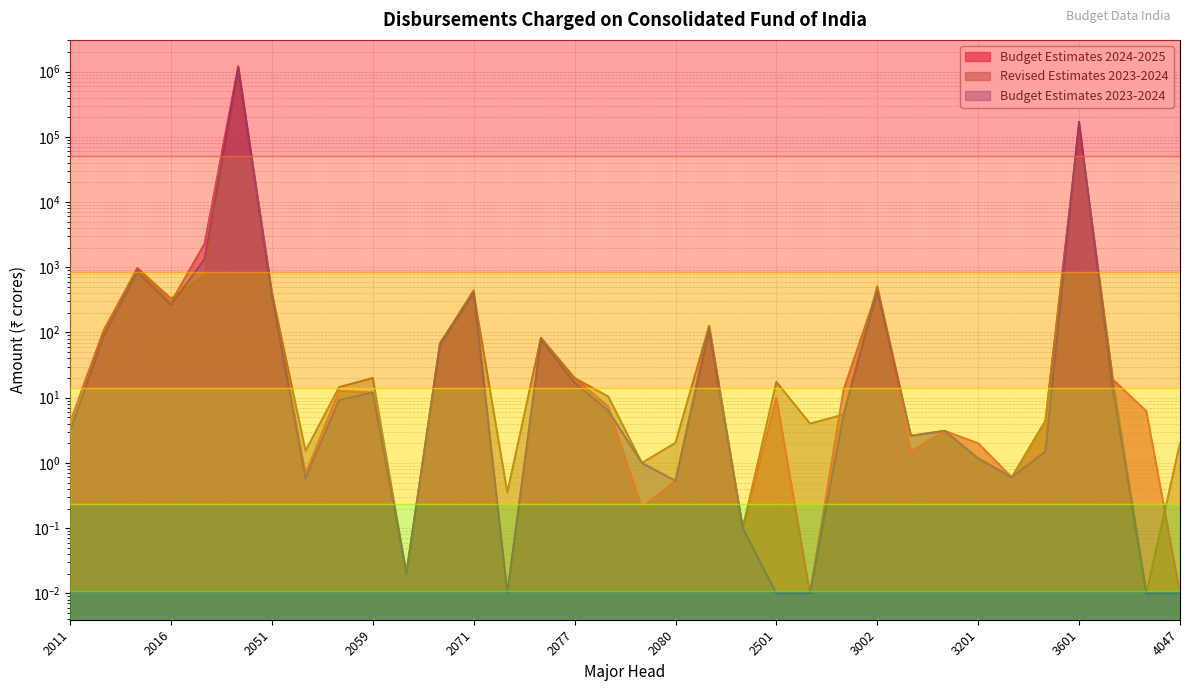

Between which two adjacent categories do Budget Estimates 2023-2024 and Budget Estimates 2024-2025 first intersect?

2078 and 2079